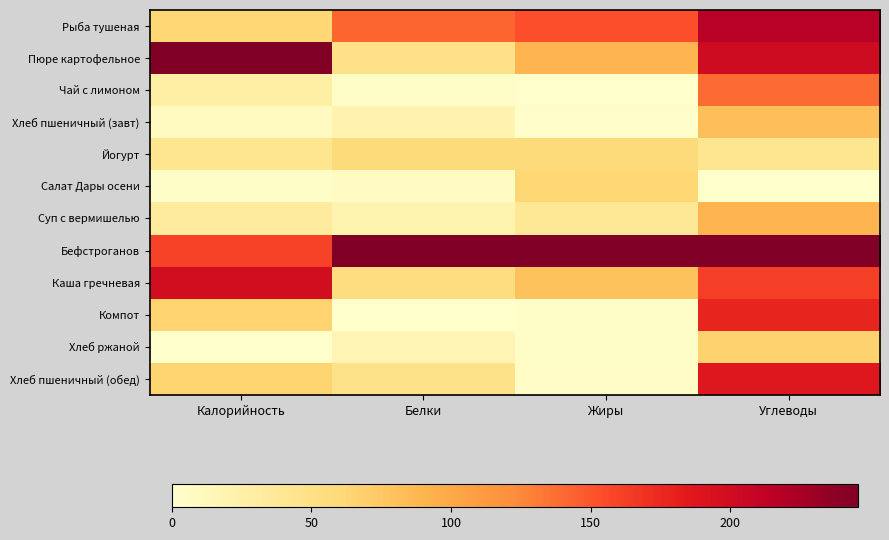

What is the total value across all series at Калорийность?

3.7